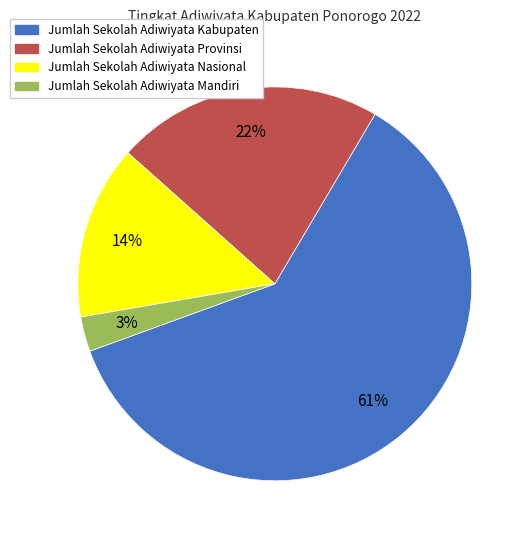

Combined, do Jumlah Sekolah Adiwiyata Nasional and Jumlah Sekolah Adiwiyata Provinsi account for over 50%?

No